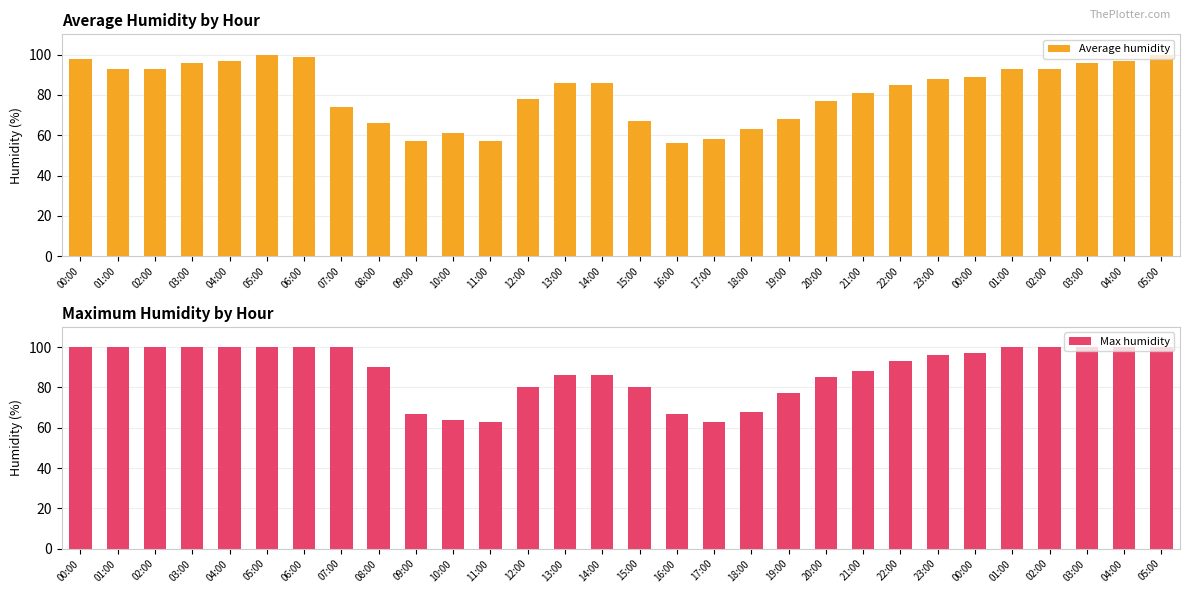

The value of Average humidity at 00:00 is 98. True or false?

True